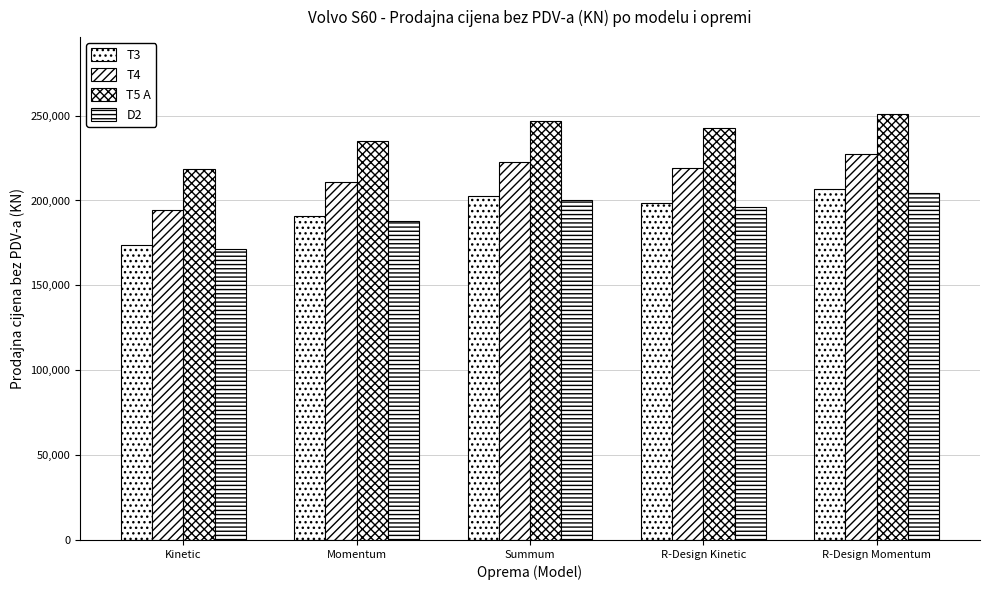

Does the chart contain stacked bars?

No